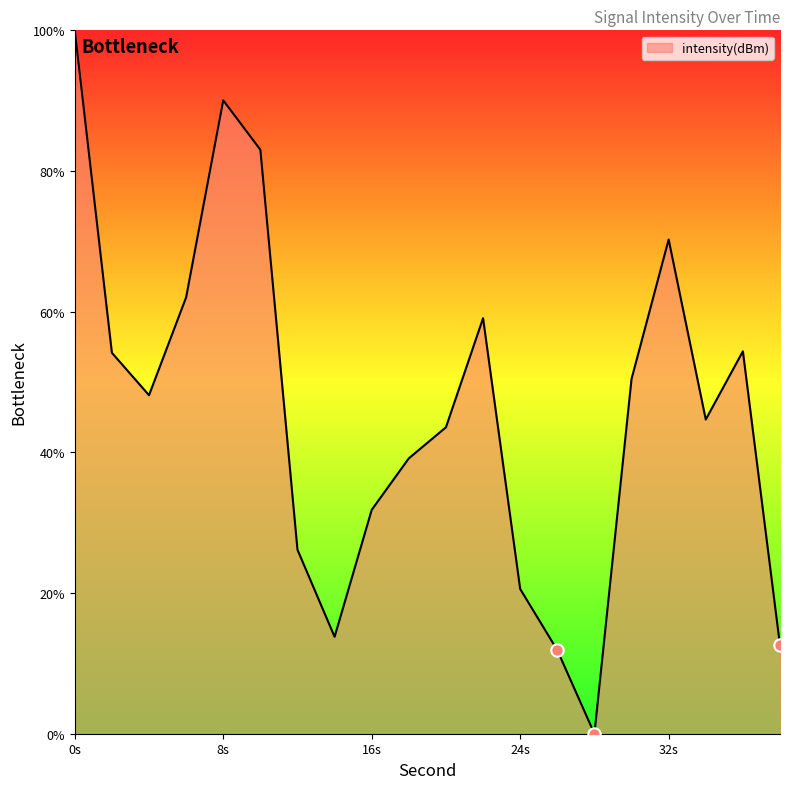

What is the difference between the maximum and minimum values?

100.0